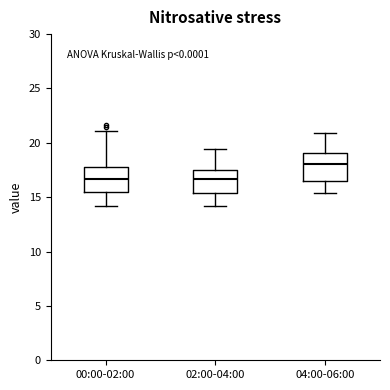

Reading left to right, read every box against the y-axis: the position of its median line, the range the box covers, and the ends of its whiskers. The values are not printed on the chart, so give them approximately, as read against the axis.

00:00-02:00: median 16.5, box 15.5 to 18.0, whiskers 14.0 to 21.0
02:00-04:00: median 16.5, box 15.5 to 17.5, whiskers 14.0 to 19.5
04:00-06:00: median 18.0, box 16.5 to 19.0, whiskers 15.5 to 21.0